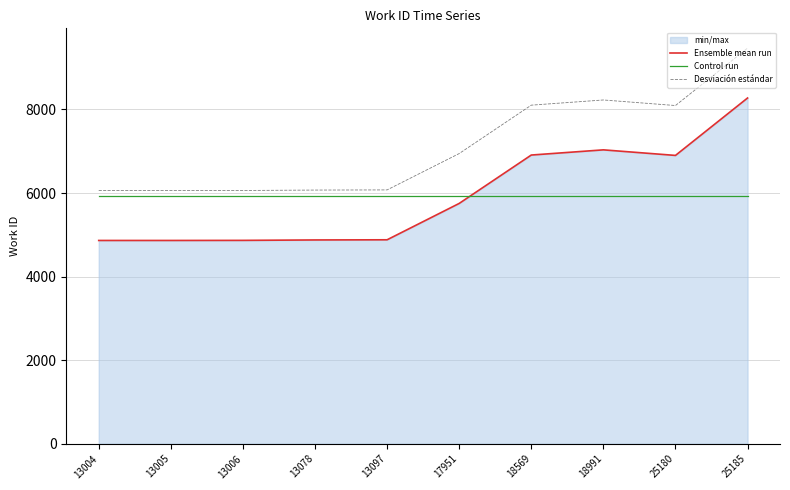

At which category is the sum across all series the highest?

25185